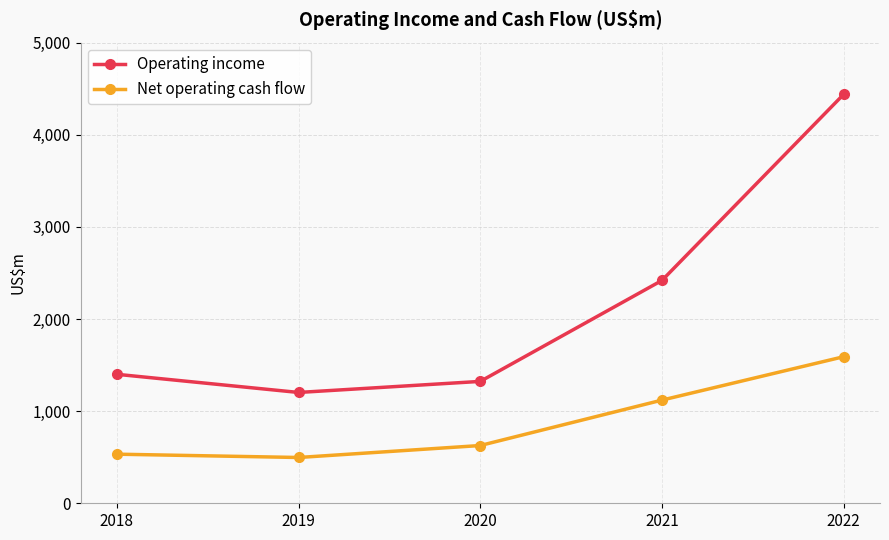

What is the value of the Operating income point at the 5th from the left?

4439